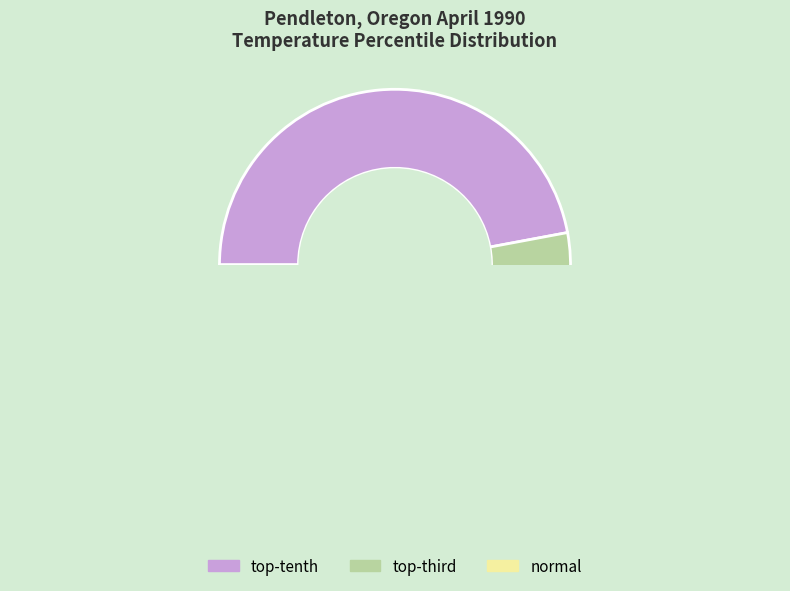

Count the number of slices in the pie.

3